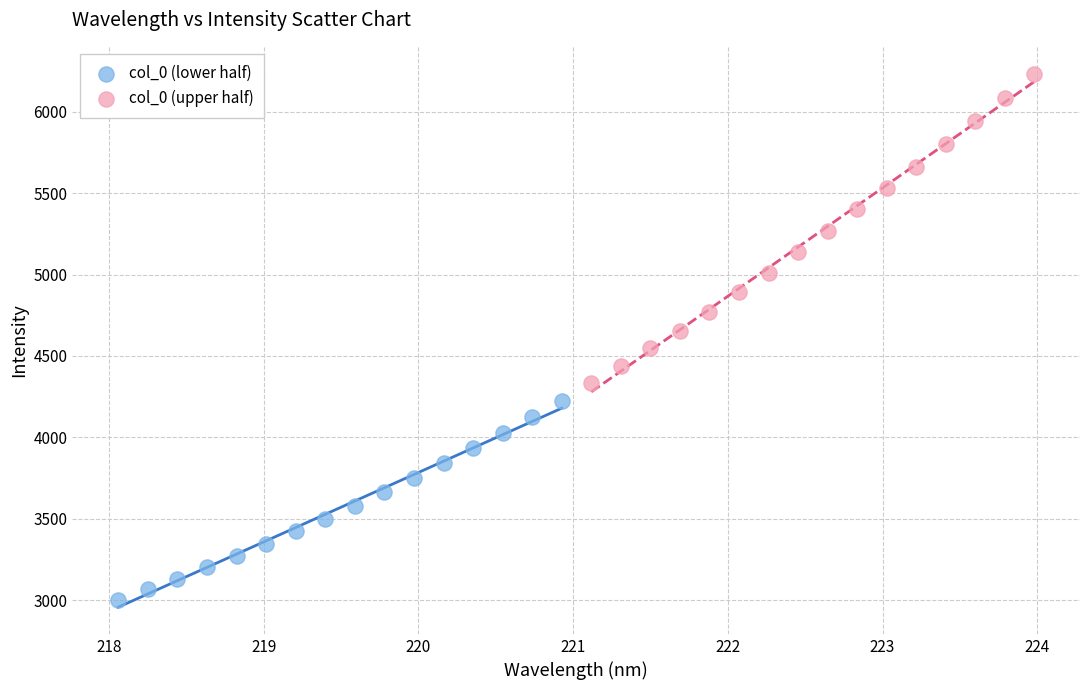

Which series has the widest spread of Y values?

col_0 (upper half)